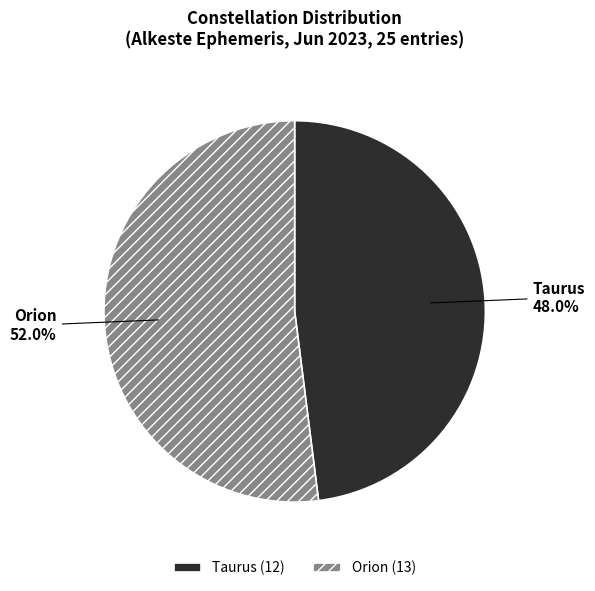

Which has a higher value, Taurus or Orion?

Orion